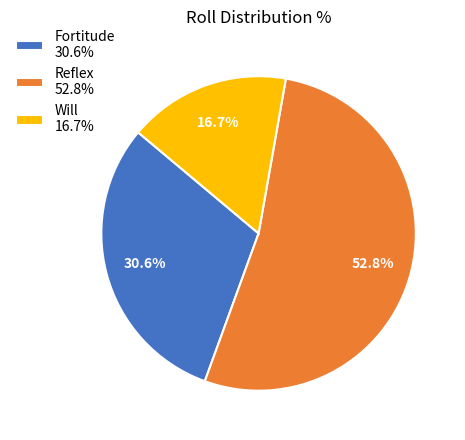

Approximately how many times larger is the value at Fortitude compared to Reflex?

0.6